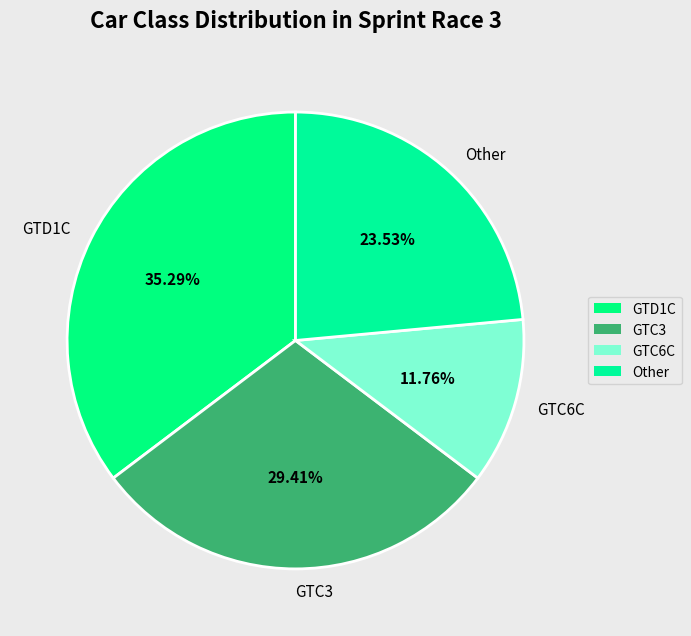

To the nearest percent, what is the difference between the Other and GTC3 slice percentages?

6%